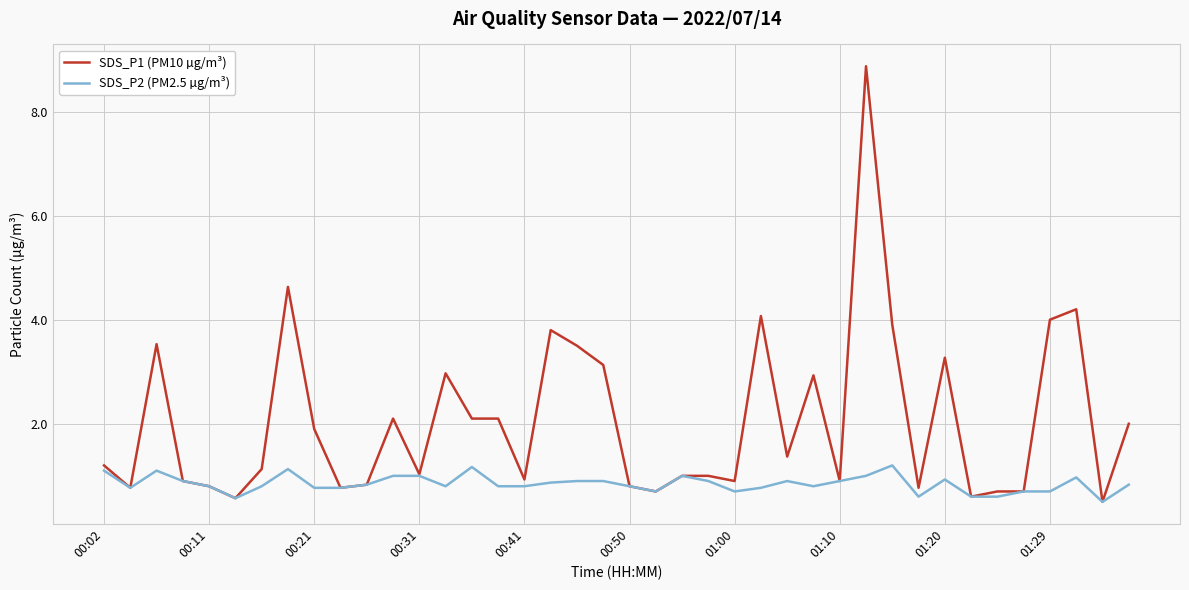

What is the maximum value for SDS_P2 (PM2.5 µg/m³)?

1.2